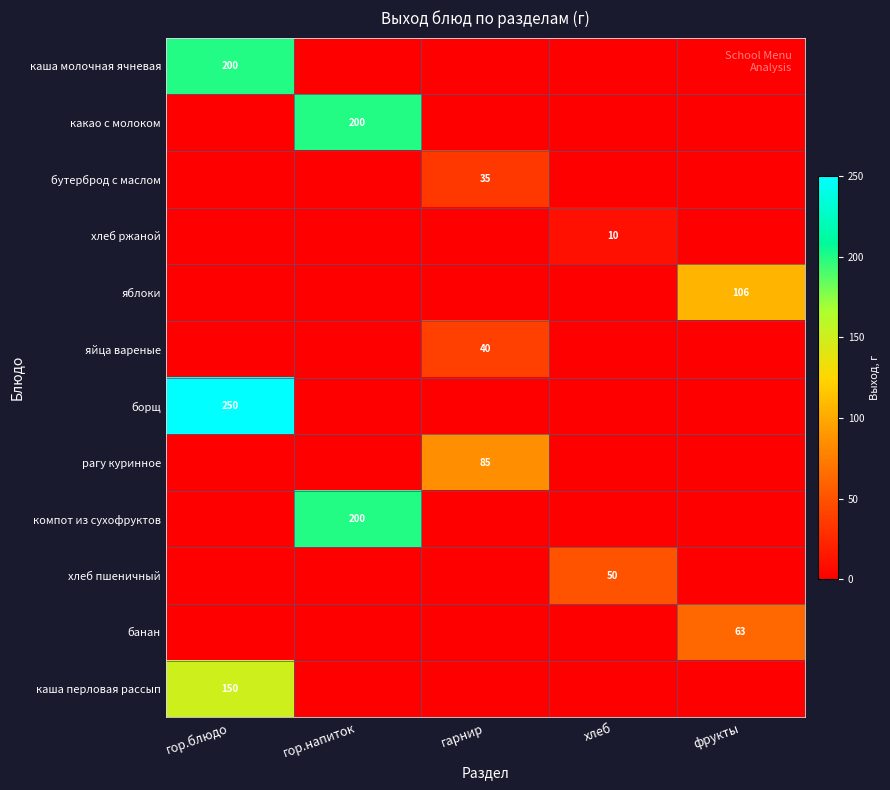

The каша перловая рассып series shows 150 at гор.блюдо. True or false?

True